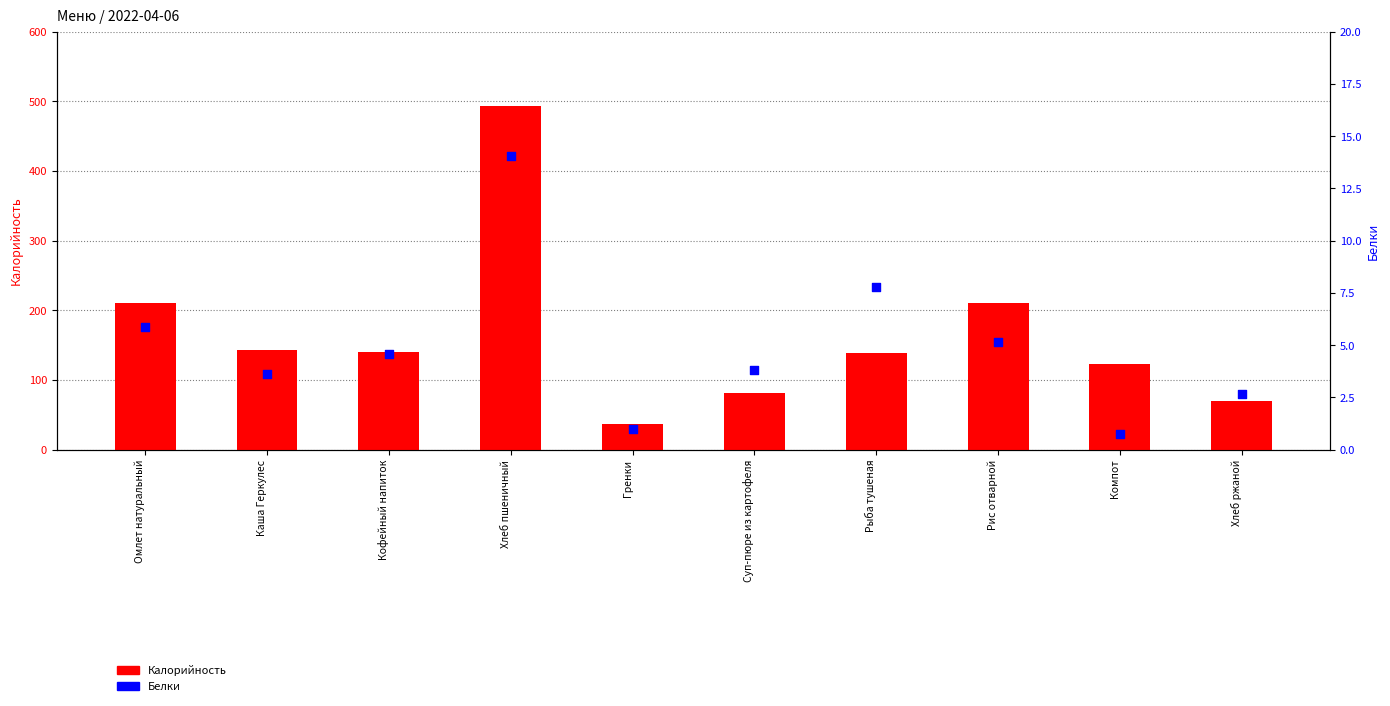

What are all the series names shown in the legend?

Калорийность, Белки